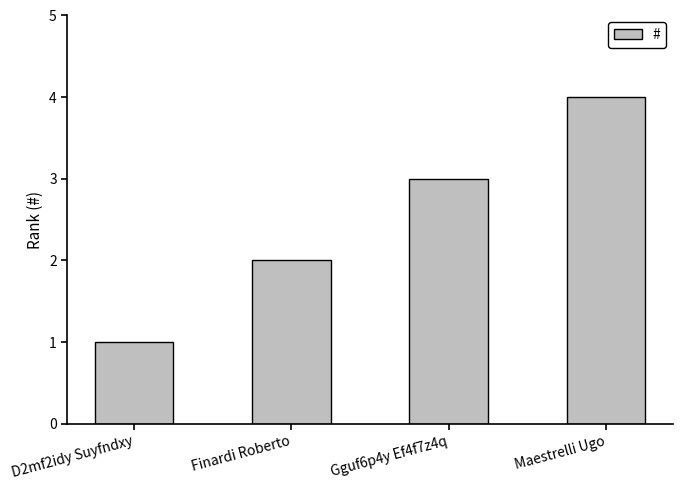

Between Maestrelli Ugo and Finardi Roberto, which is larger?

Maestrelli Ugo